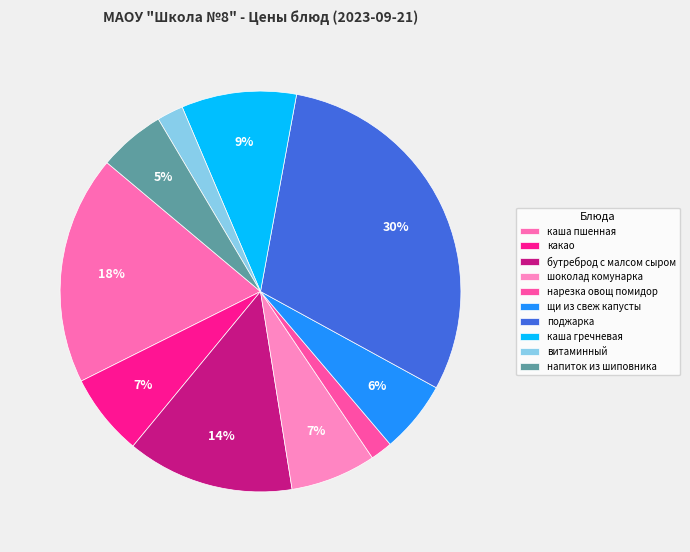

How many slices are in this pie chart?

10